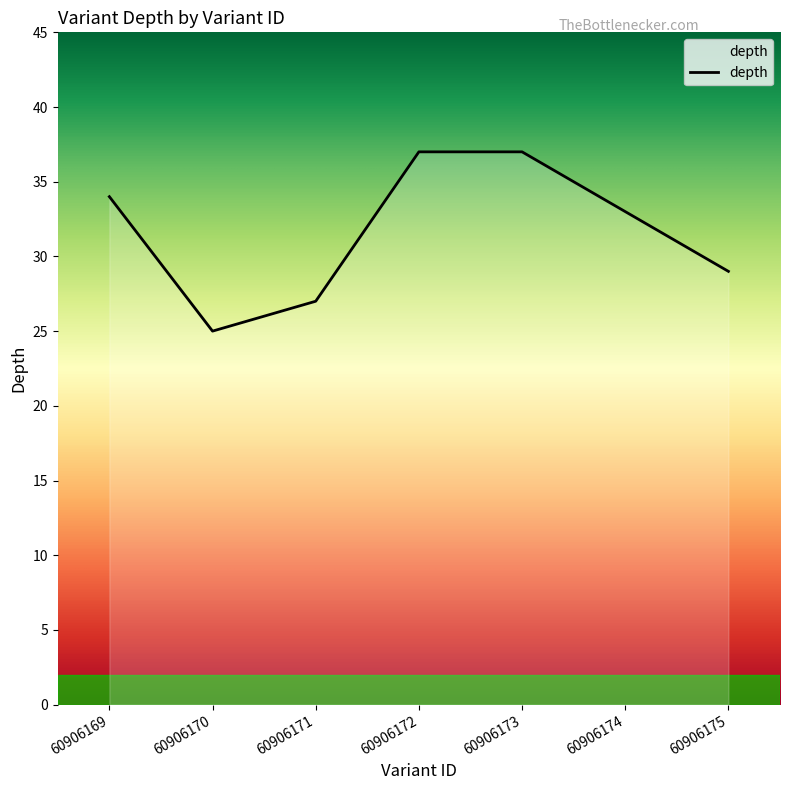

What is the difference between the second highest and second lowest values?

10